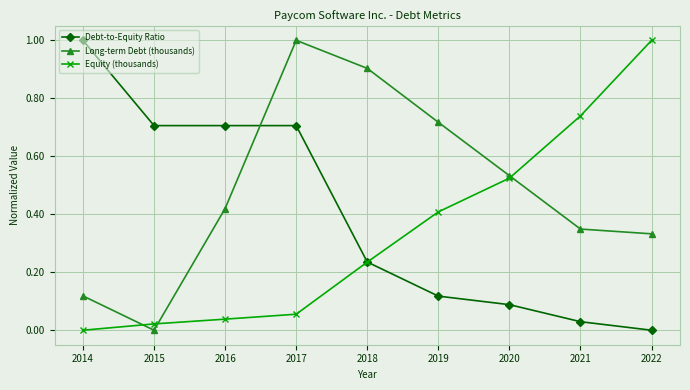

At which label is Debt-to-Equity Ratio closest to 0?

2022